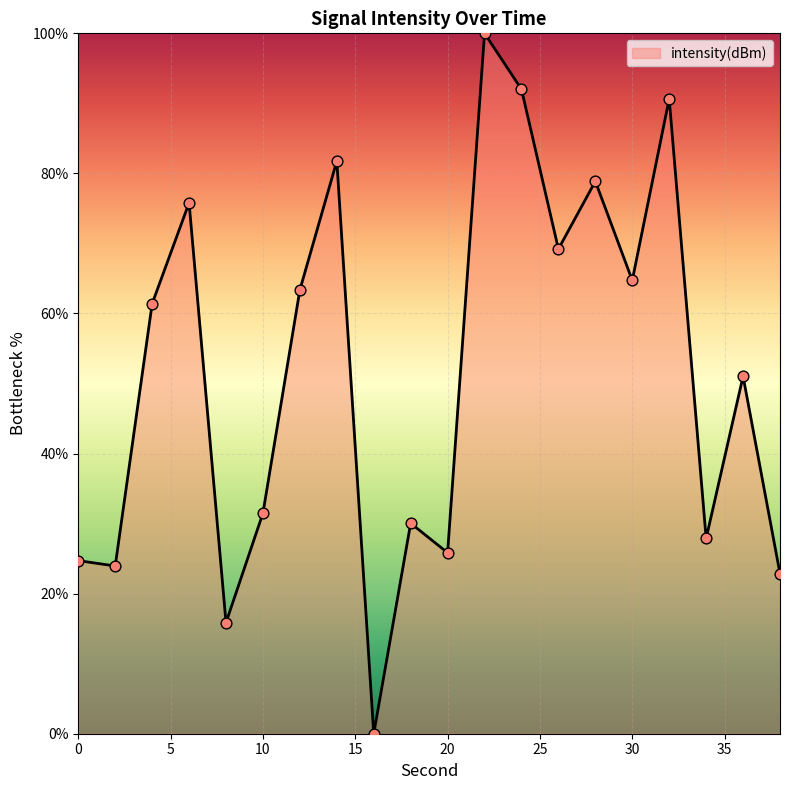

What is the greatest value displayed?

100.0